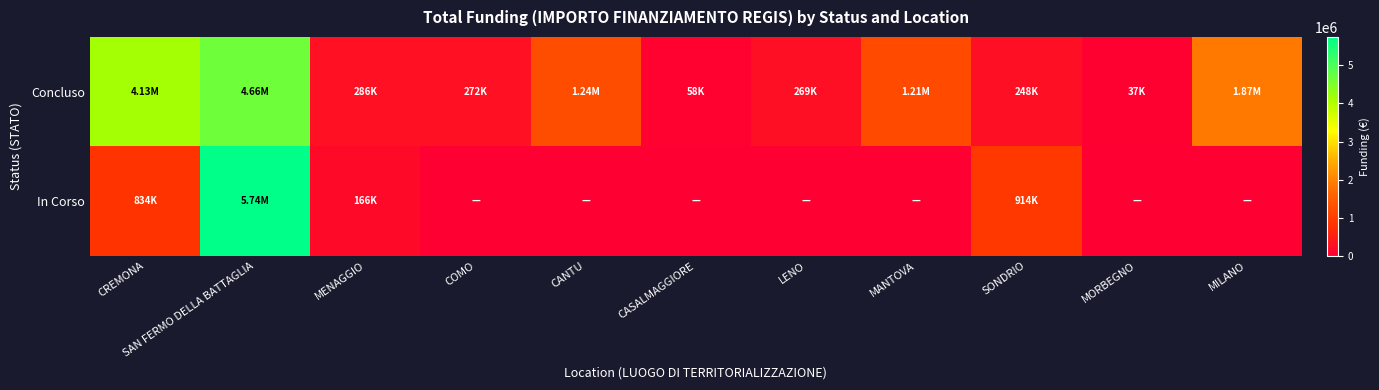

Which label corresponds to the largest value in the chart?

SAN FERMO DELLA BATTAGLIA